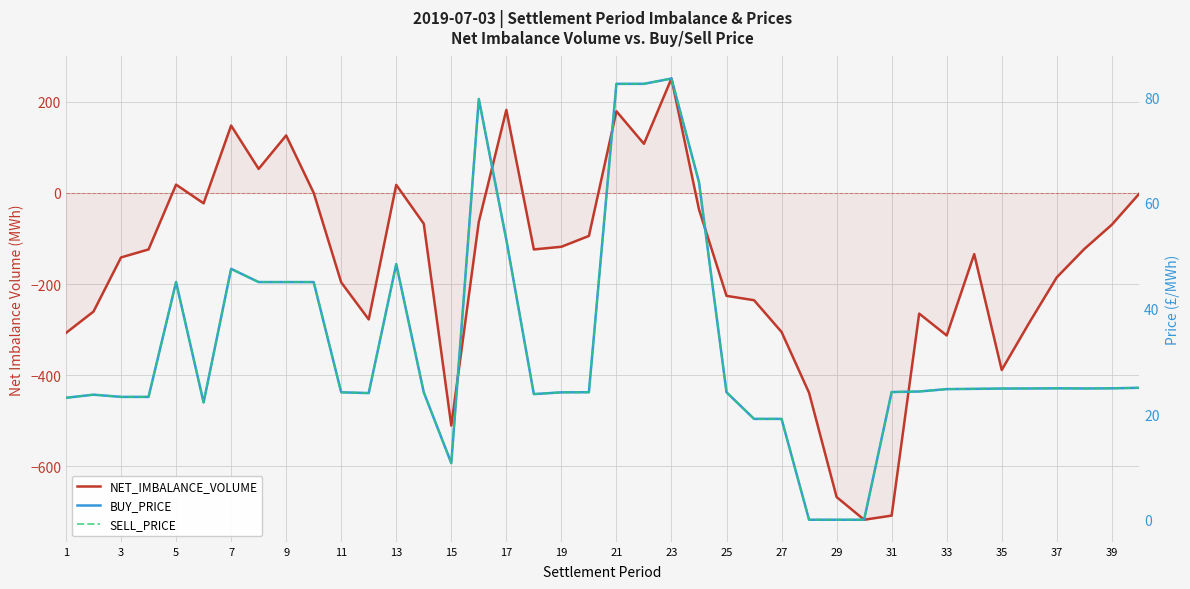

True or false: SELL_PRICE has more than 1 points higher than both neighbors.

True